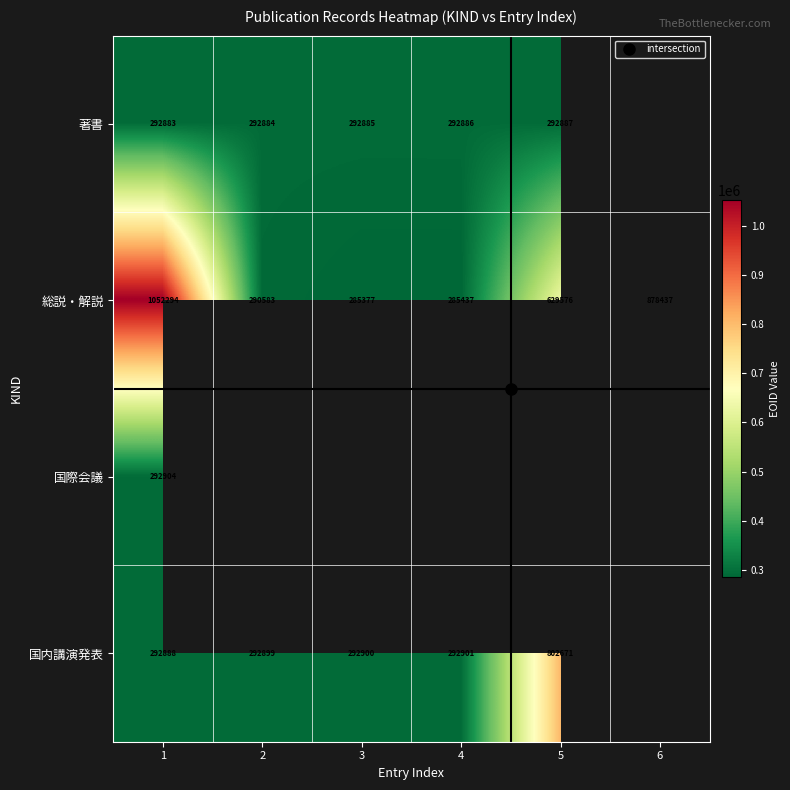

Count the number of categories in the chart.

6